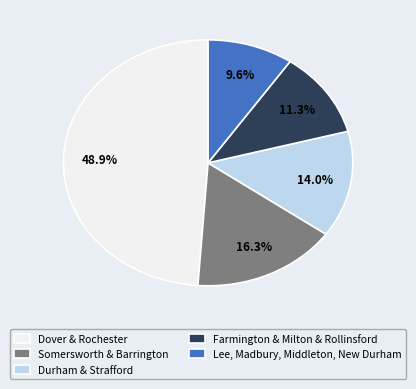

Is there any slice that represents more than half of the pie?

No